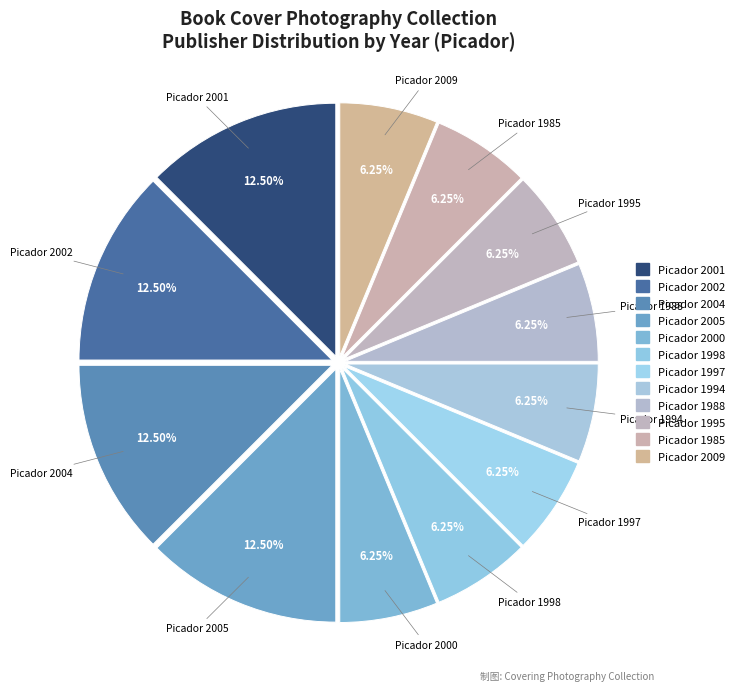

Which category has the smallest portion of the pie?

Picador_1985